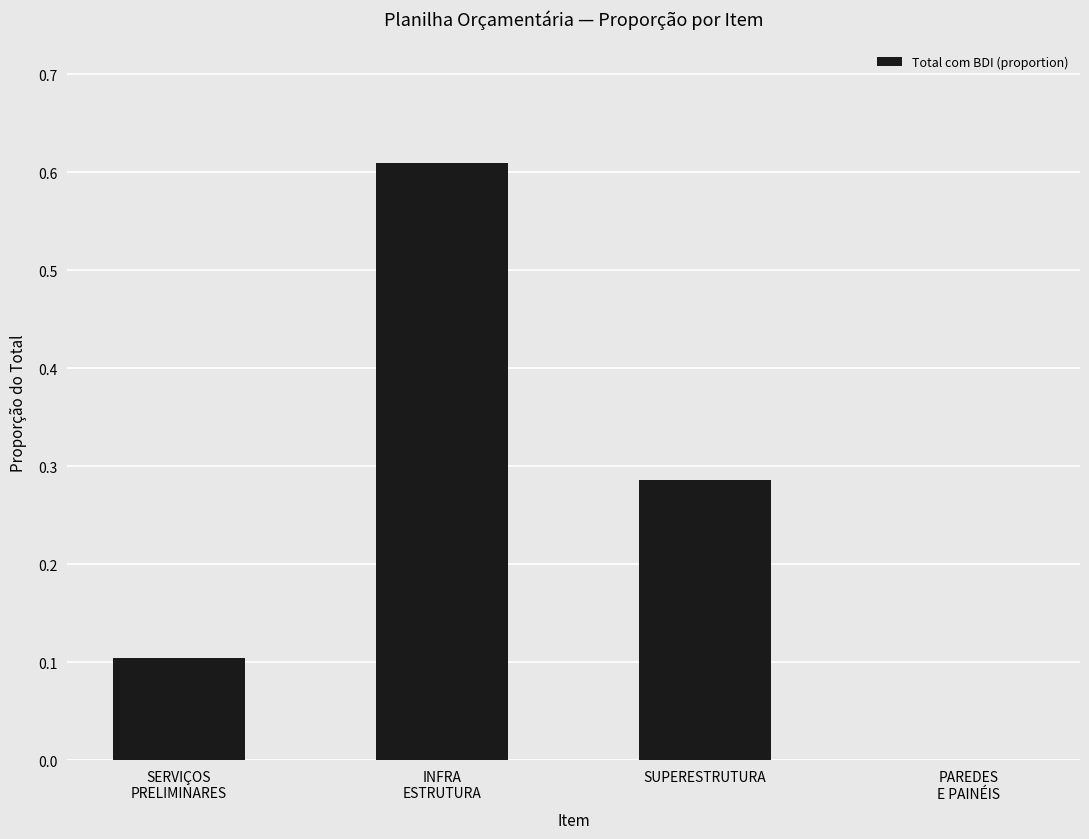

What is the sum of all values?

1.0